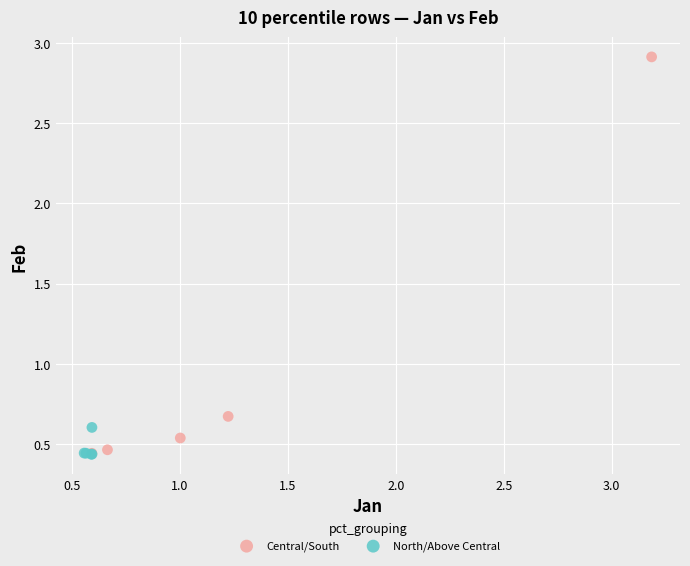

Which series has the widest spread of Y values?

Central/South